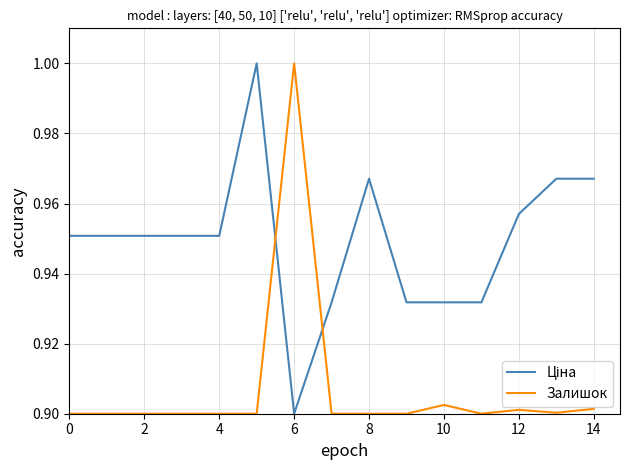

Does the chart have visible grid lines?

Yes